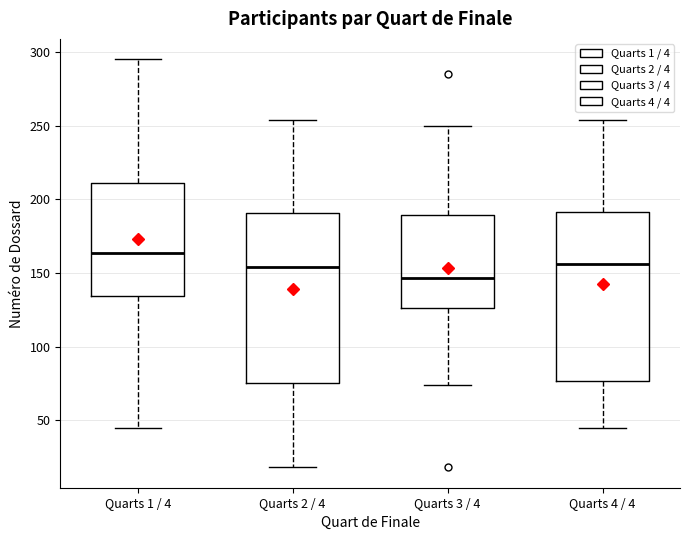

Reading left to right, read every box against the y-axis: the position of its median line, the range the box covers, and the ends of its whiskers. The values are not printed on the chart, so give them approximately, as read against the axis.

Quarts 1 / 4: median 165, box 135 to 210, whiskers 45 to 295
Quarts 2 / 4: median 155, box 75 to 190, whiskers 20 to 255
Quarts 3 / 4: median 145, box 125 to 190, whiskers 75 to 250
Quarts 4 / 4: median 155, box 75 to 190, whiskers 45 to 255